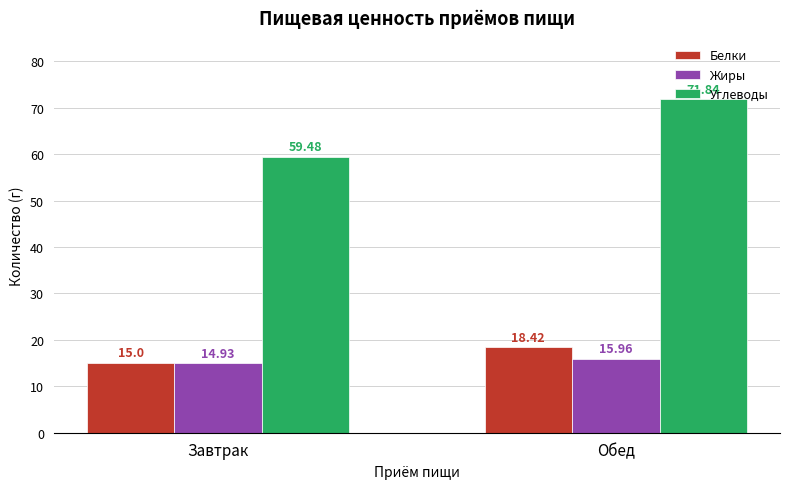

Is it true that Жиры equals 16.0 at Обед?

True